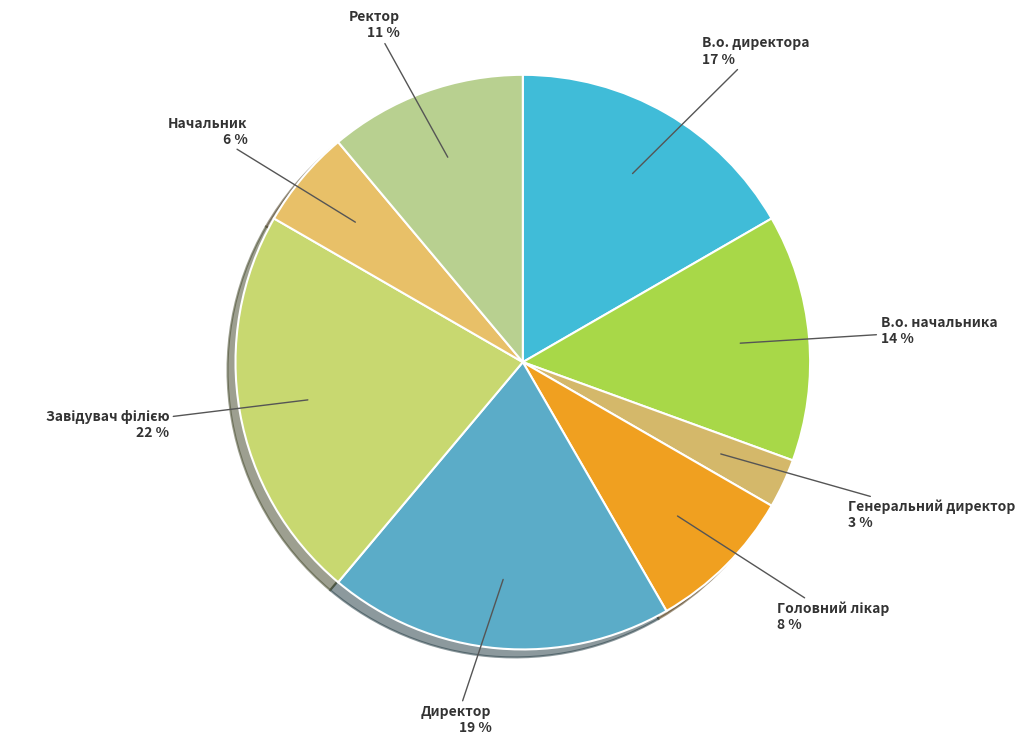

Does В.о. директора represent more than half of the total?

No